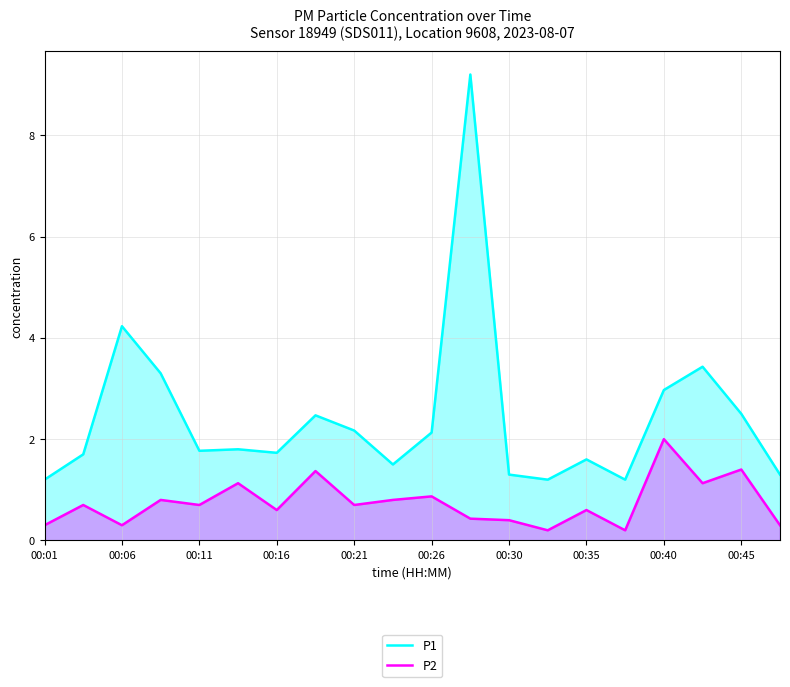

What position from the left is 19?

20